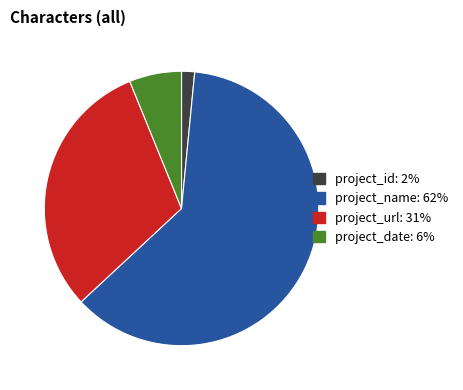

Does project_name represent more than half of the total?

Yes